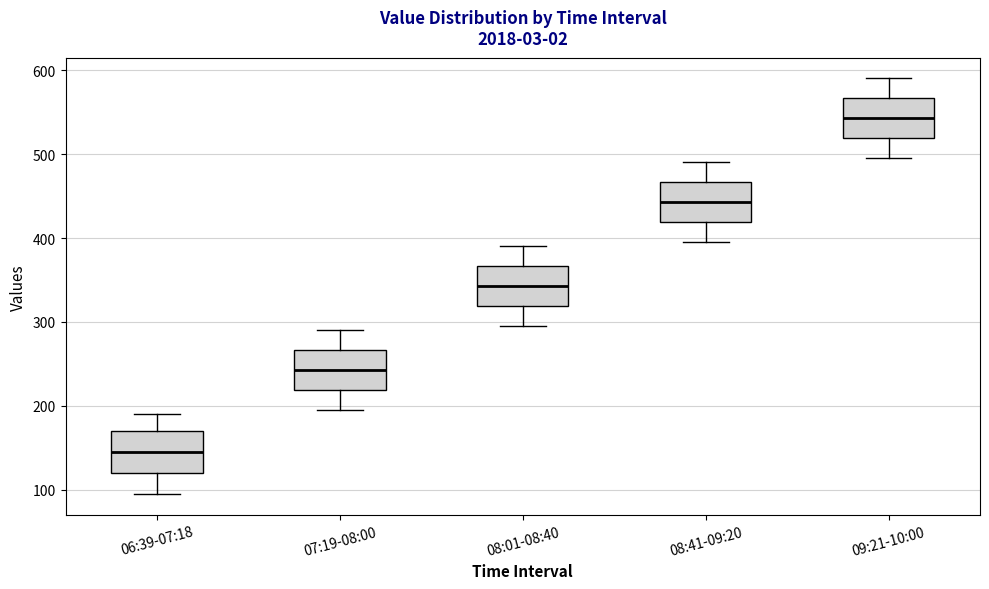

Reading left to right, read every box against the y-axis: the position of its median line, the range the box covers, and the ends of its whiskers. The values are not printed on the chart, so give them approximately, as read against the axis.

06:39-07:18: median 150, box 120 to 170, whiskers 100 to 190
07:19-08:00: median 240, box 220 to 270, whiskers 200 to 290
08:01-08:40: median 340, box 320 to 370, whiskers 300 to 390
08:41-09:20: median 440, box 420 to 470, whiskers 400 to 490
09:21-10:00: median 540, box 520 to 570, whiskers 500 to 590